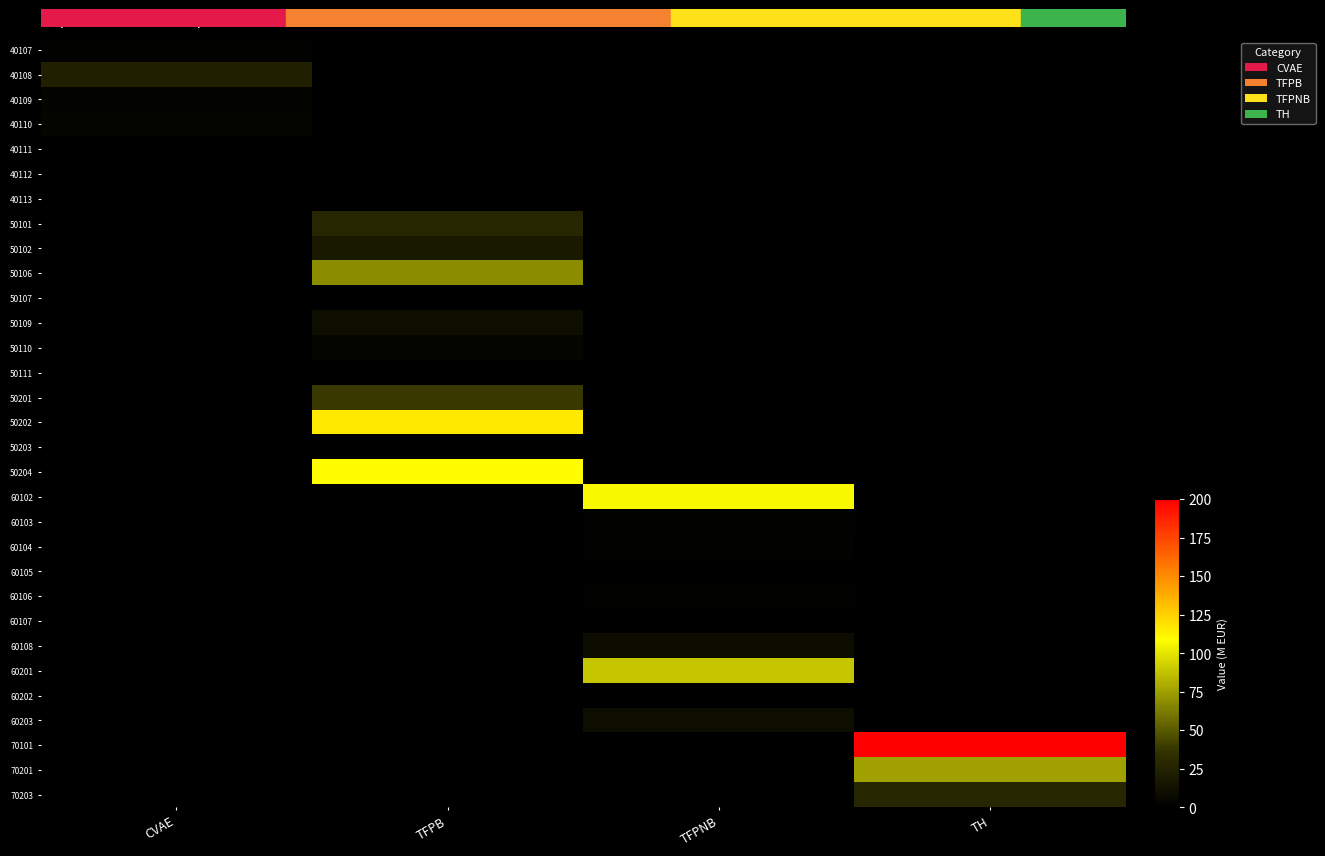

Which series changed the most between TFPNB and TH?

70101